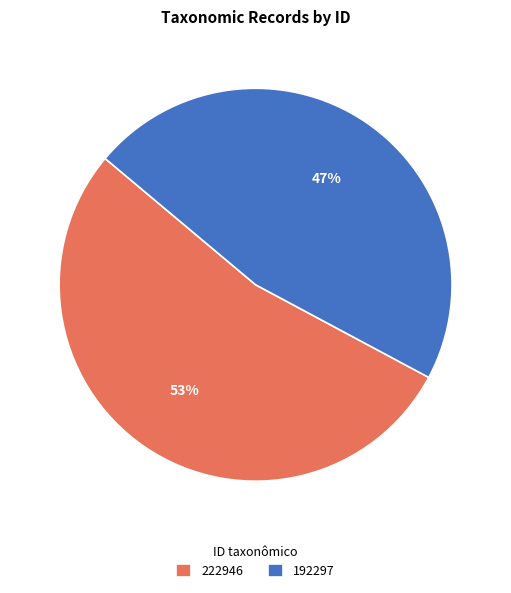

Which category has the biggest portion of the pie?

222946